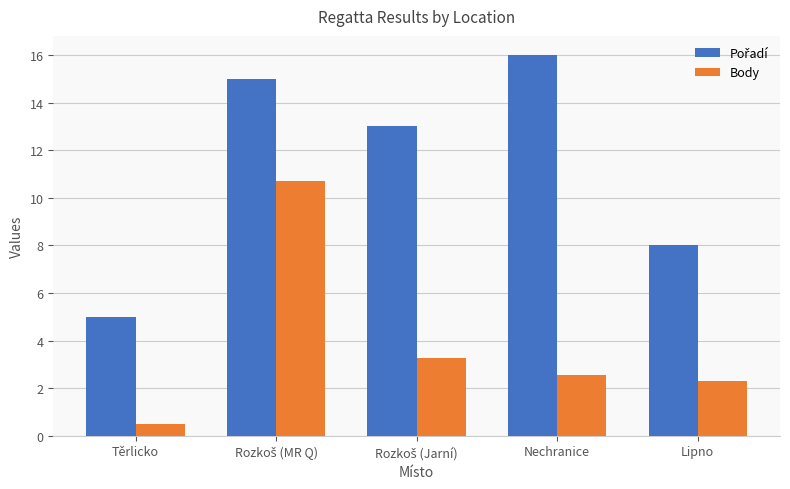

What is the sum of the Body values at Nechranice and Lipno?

4.8